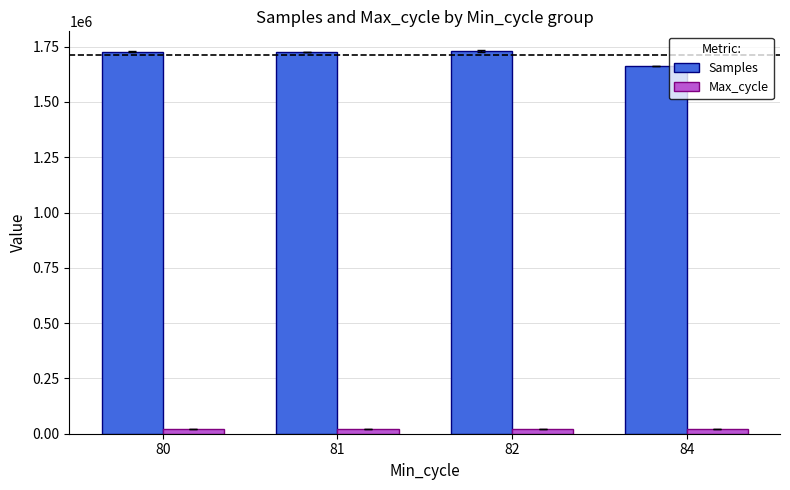

List the series in order of their peak value, lowest first.

Max_cycle, Samples